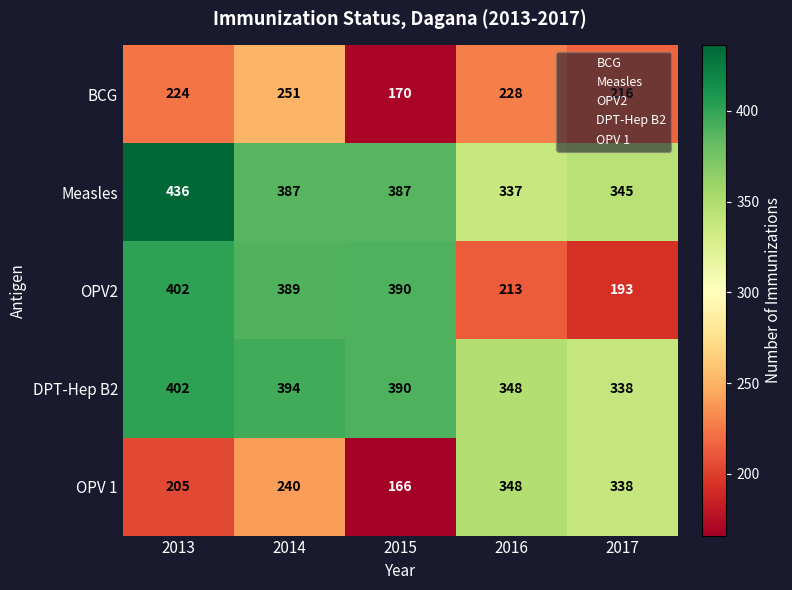

List the labels in order of BCG value, smallest first.

2015, 2017, 2013, 2016, 2014